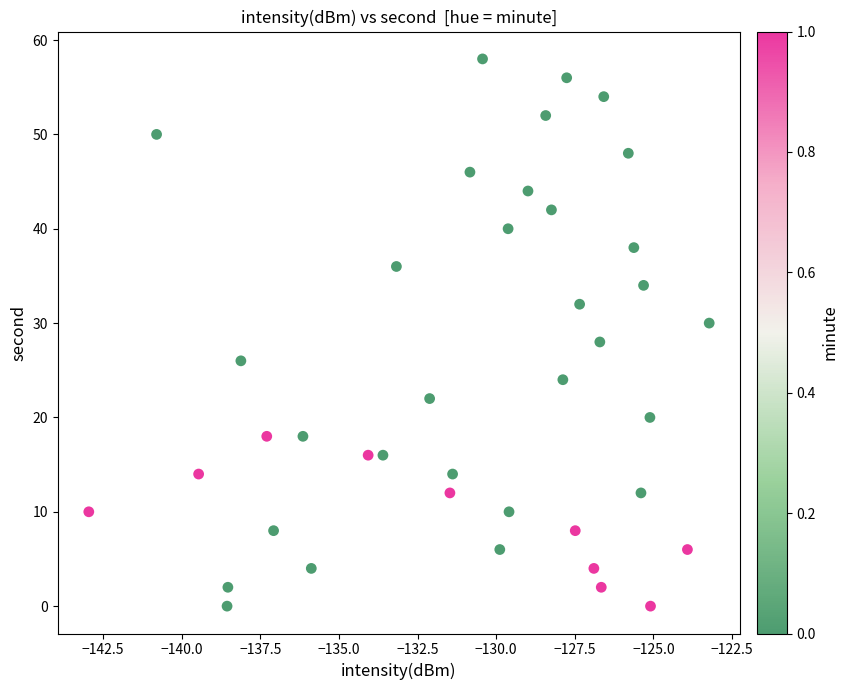

What is the range of Y values (max minus min)?

58